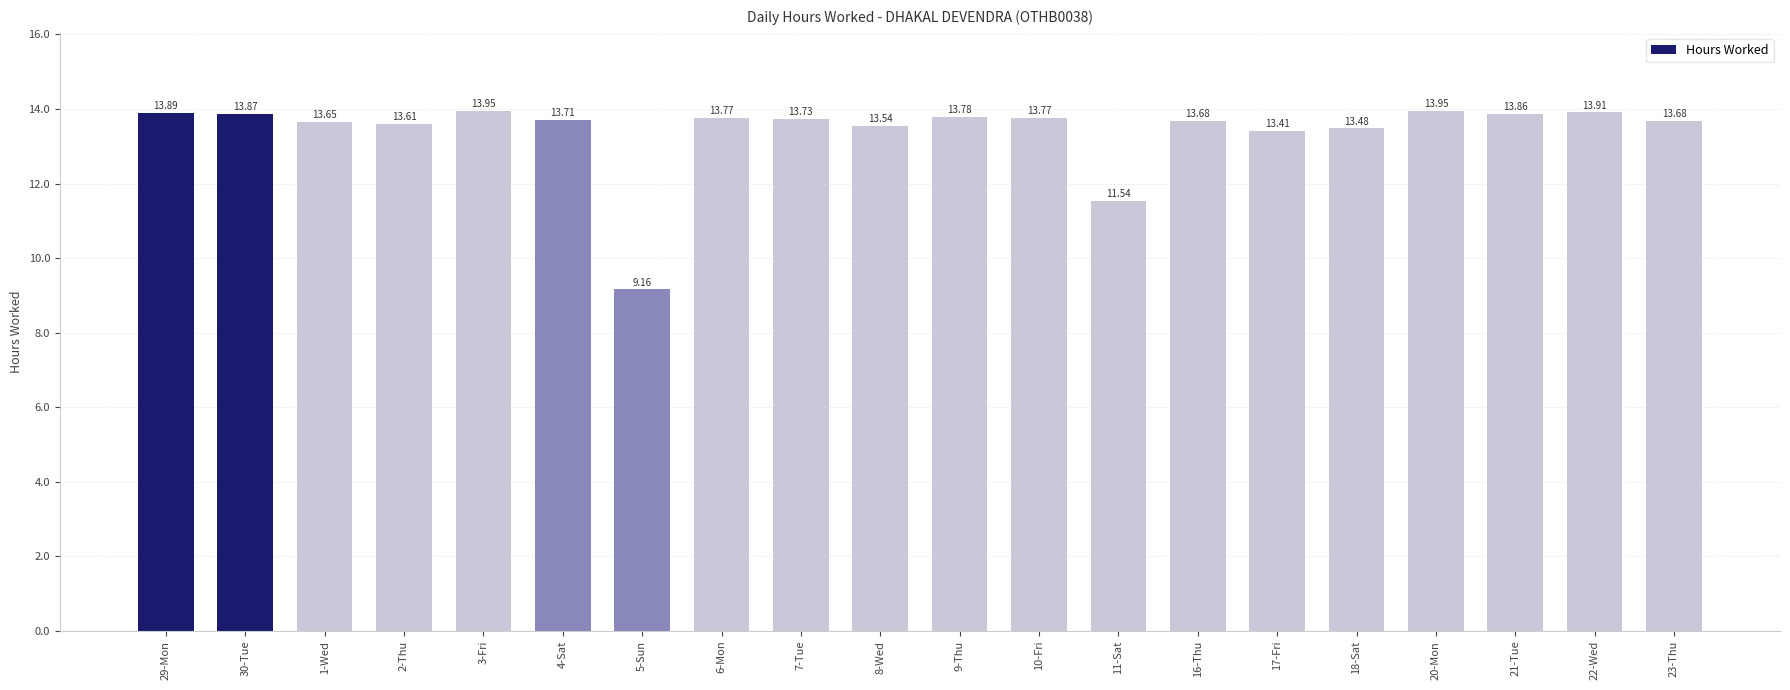

Does the chart contain any negative values?

No